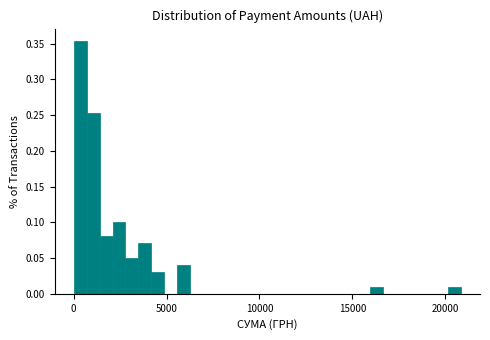

Around what value on the x-axis is the tallest bar? Give the approximate position of its centre, as read against the axis.

500